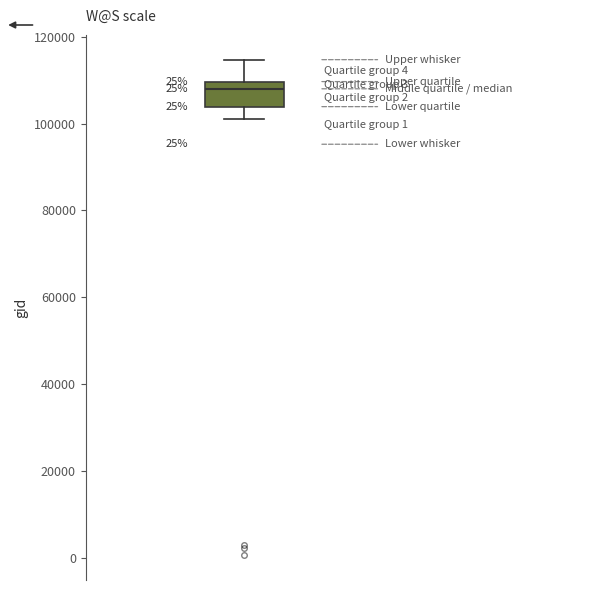

Read this box plot against the y-axis: the position of the median line, the range covered by the box, and the ends of both whiskers. The values are not printed on the chart, so give them approximately, as read against the axis.

median 108000, box 104000 to 110000, whiskers 100000 to 114000